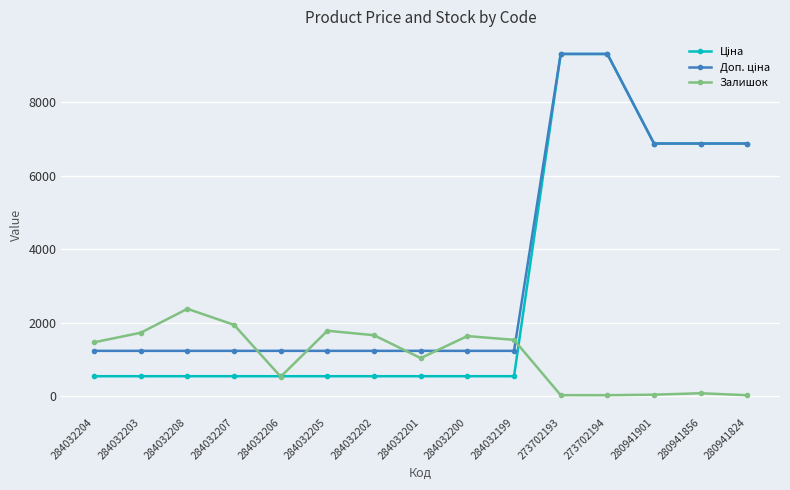

At how many categories does at least one series exceed 6232?

5